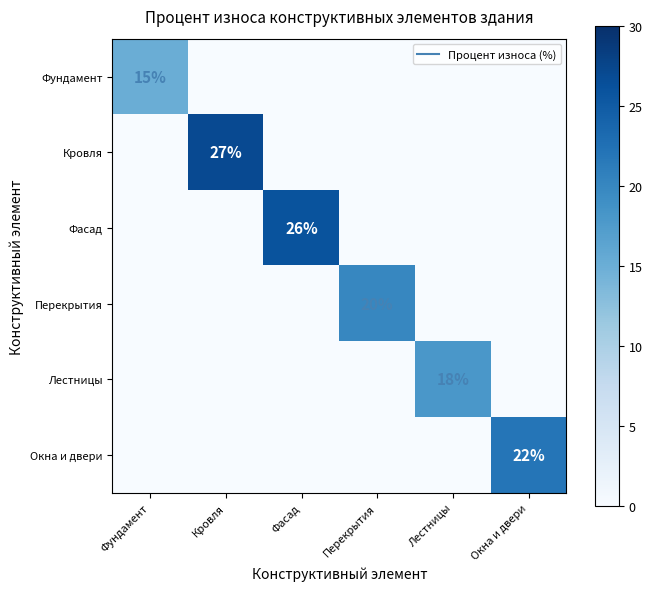

True or false: Фундамент has a value of 0 at Лестницы.

True